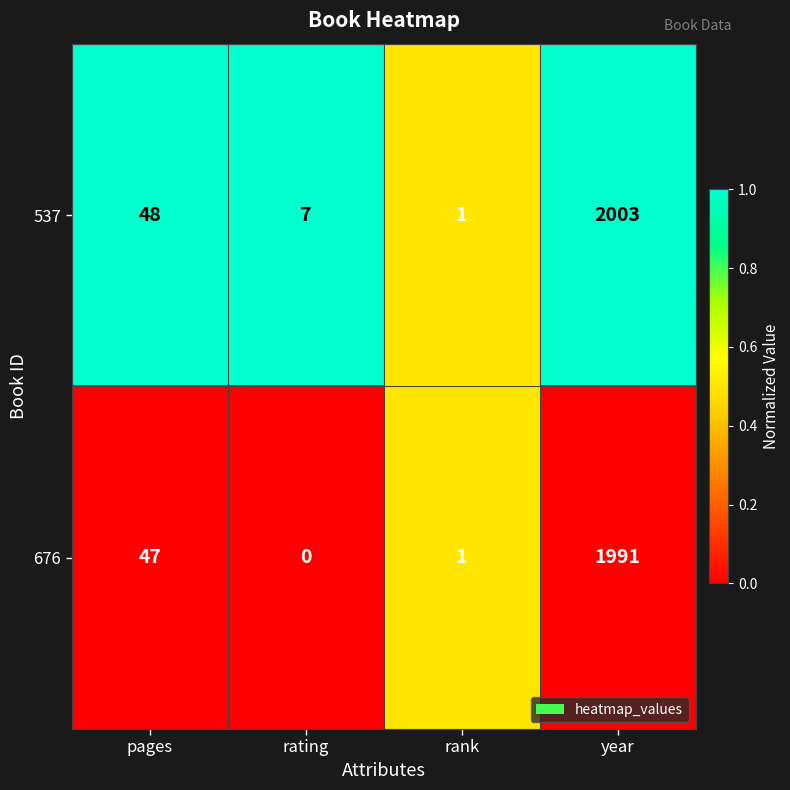

How many values in 676 are above zero?

3